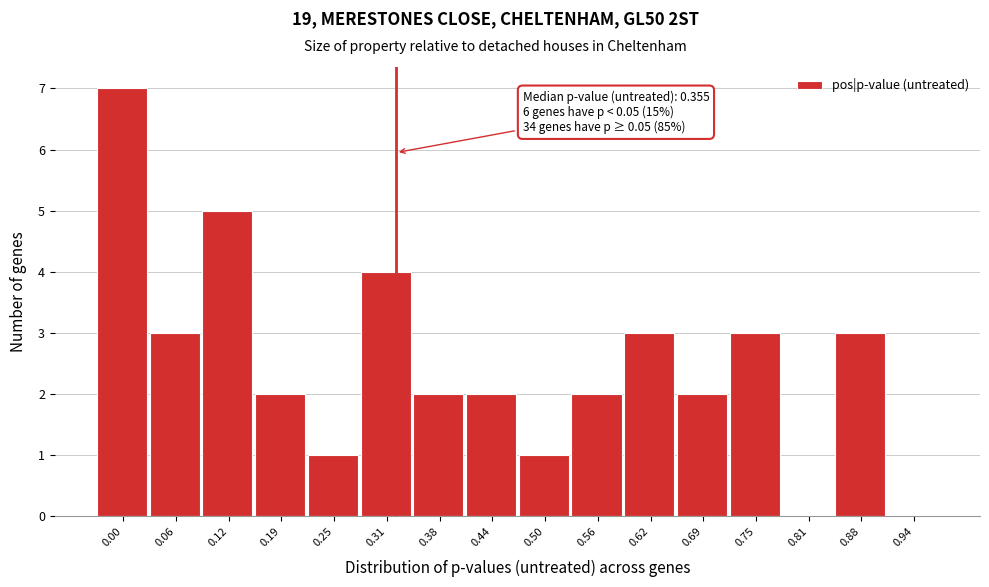

Reading left to right, extract all data points from this chart.

0.00=7	0.06=3	0.12=5	0.19=2	0.25=1	0.31=4	0.38=2	0.44=2	0.50=1	0.56=2	0.62=3	0.69=2	0.75=3	0.81=0	0.88=3	0.94=0